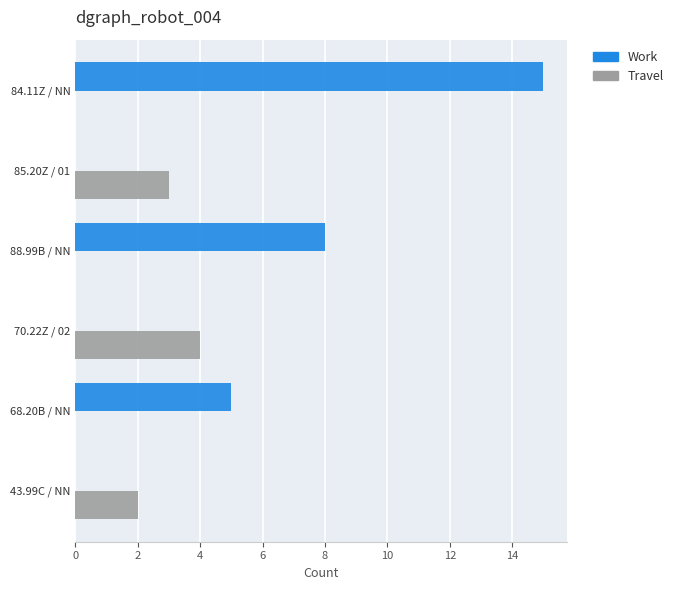

Which series has the largest range (max minus min)?

Work